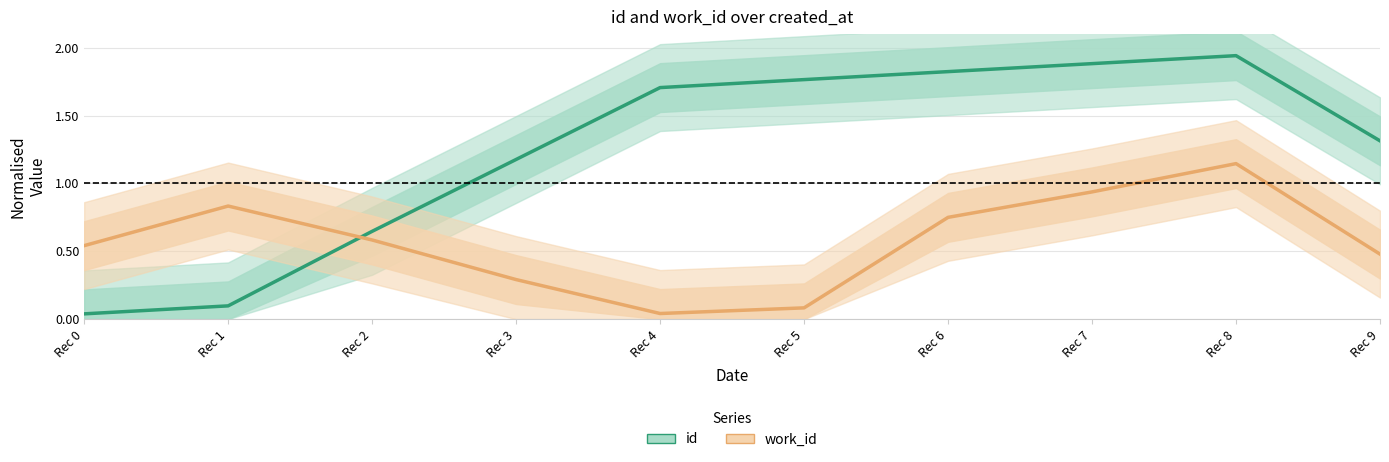

True or false: work_id has more than 0 points higher than both neighbors.

True